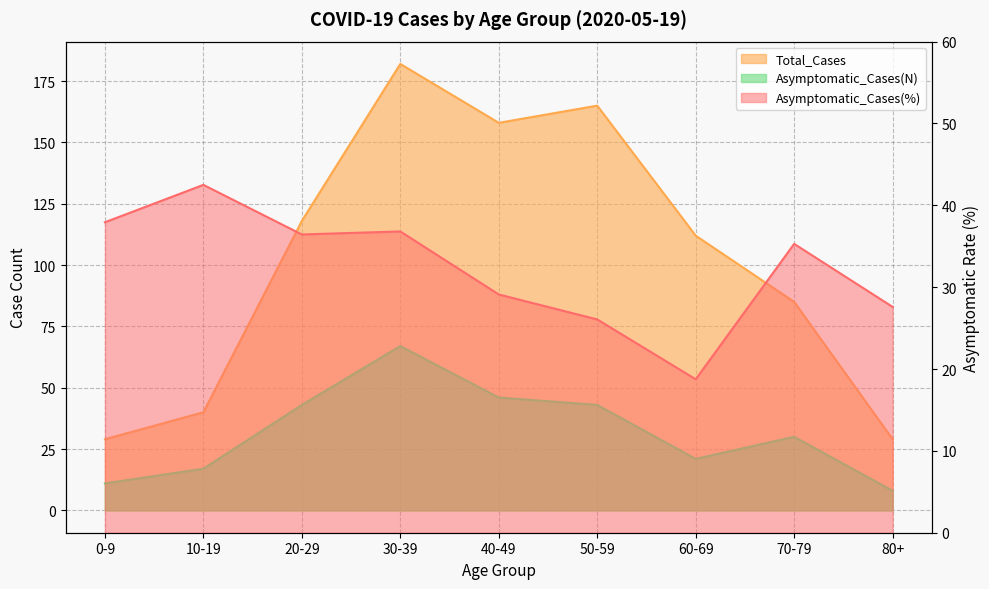

What are all the series names shown in the legend?

Asymptomatic_Cases(%), Total_Cases, Asymptomatic_Cases(N)